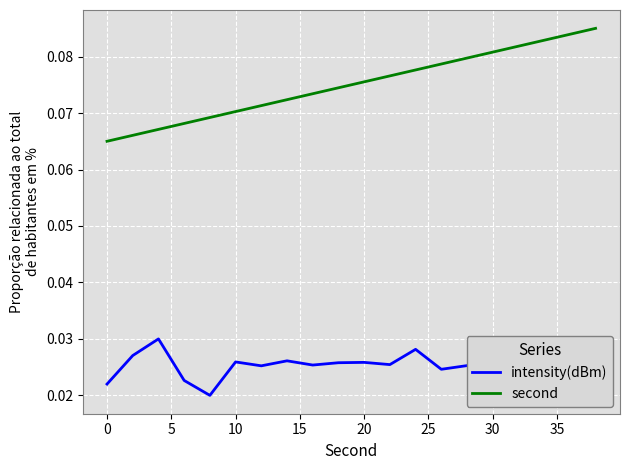

Which series has the largest total across all categories?

second